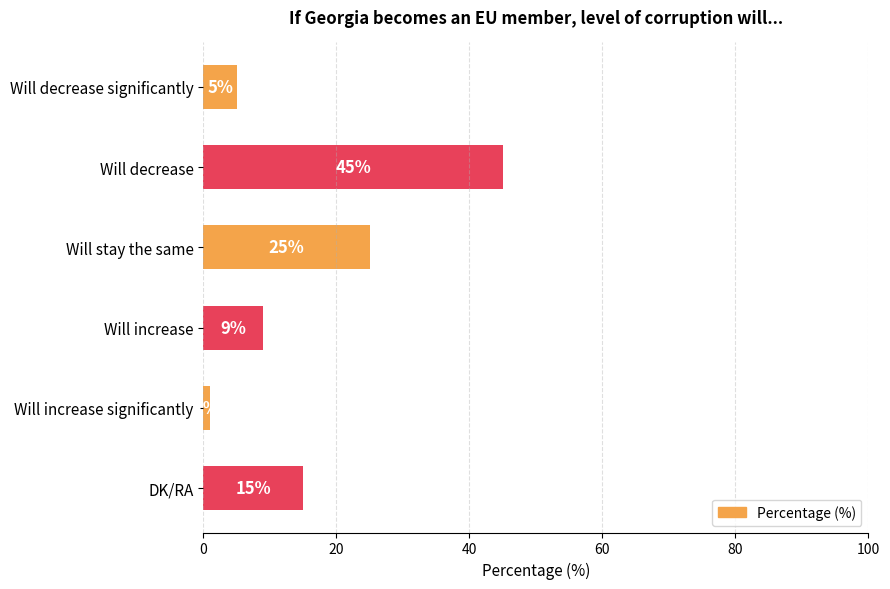

Between DK/RA and Will increase significantly, which is larger?

DK/RA